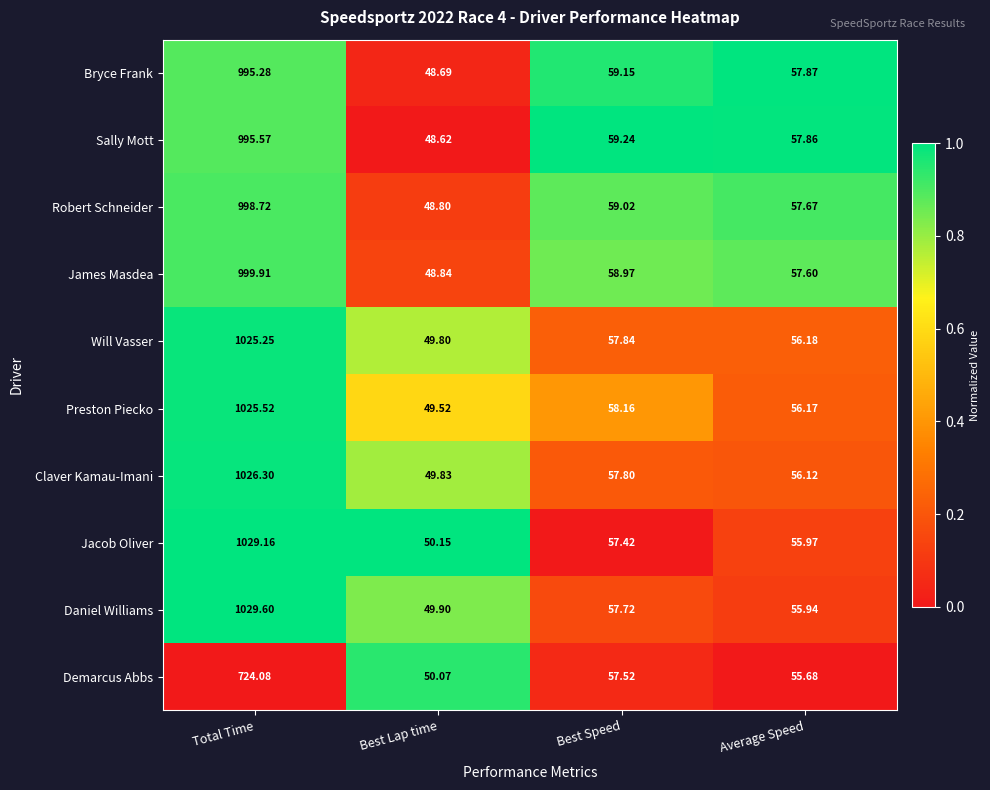

At which category does the chart reach its minimum across all series?

Best Lap time